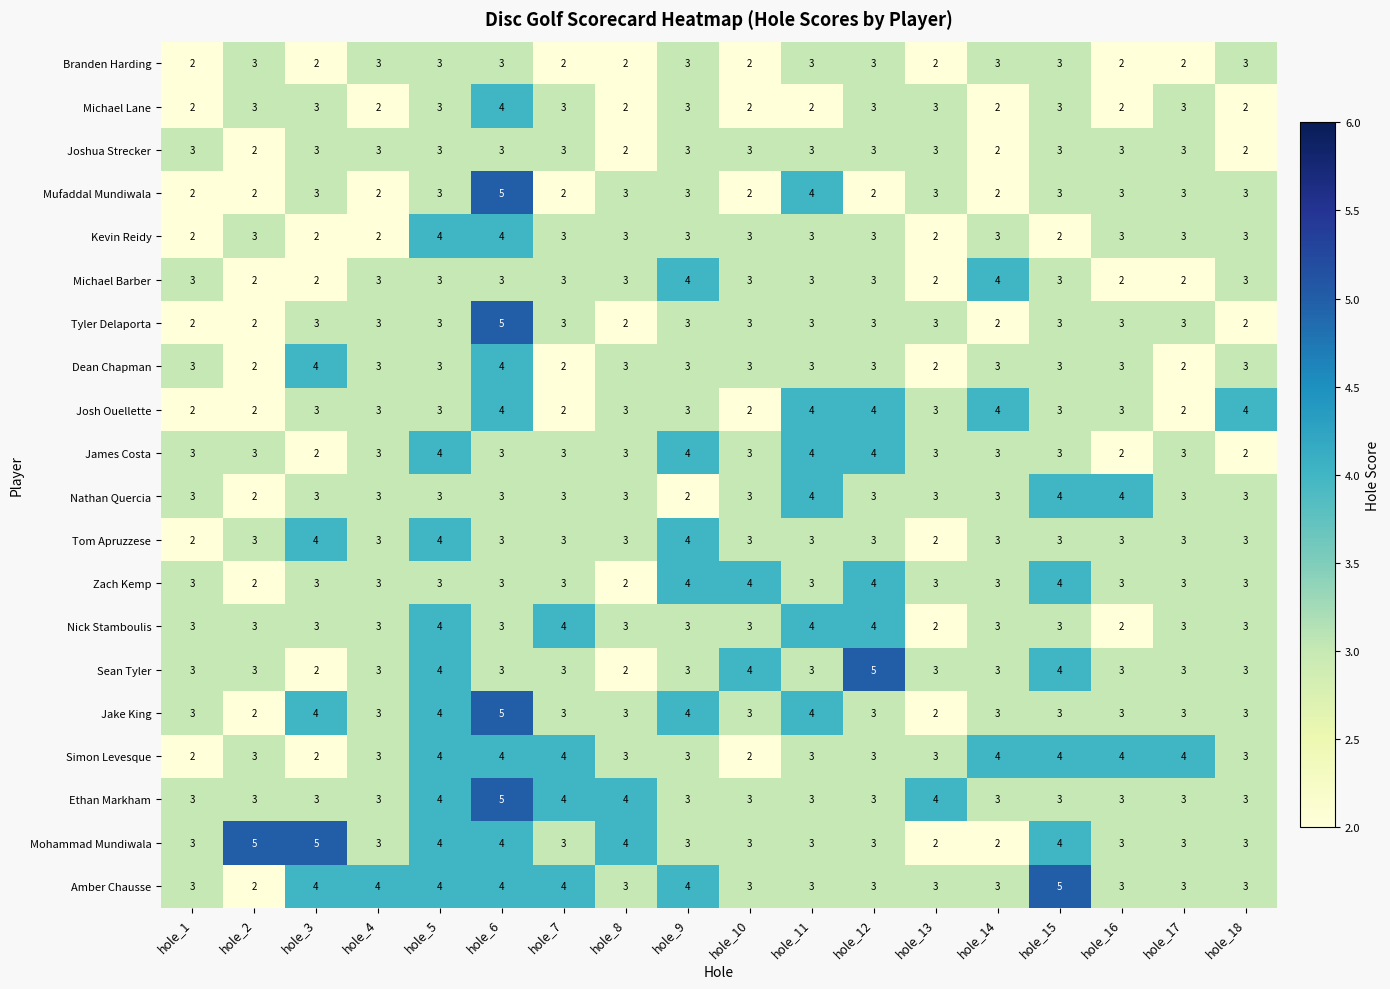

The Mohammad Mundiwala series shows 5 at hole_11. True or false?

False